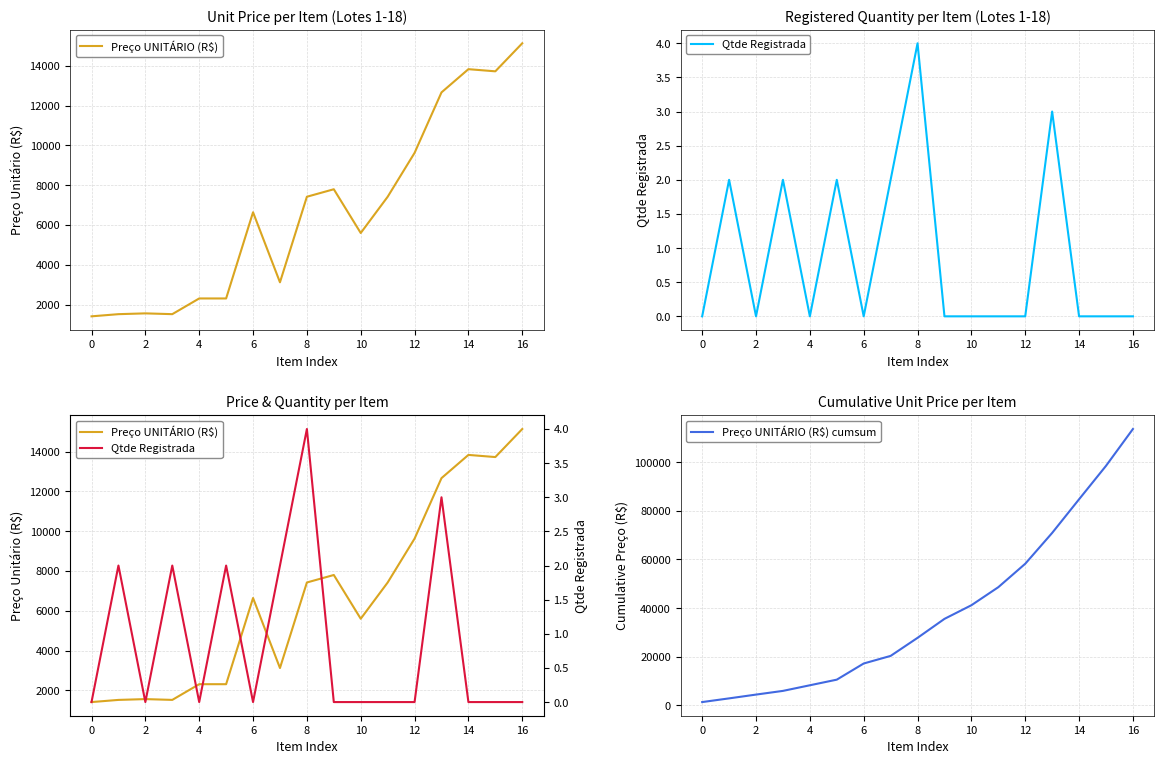

Does the chart display data point markers on the line(s)?

No